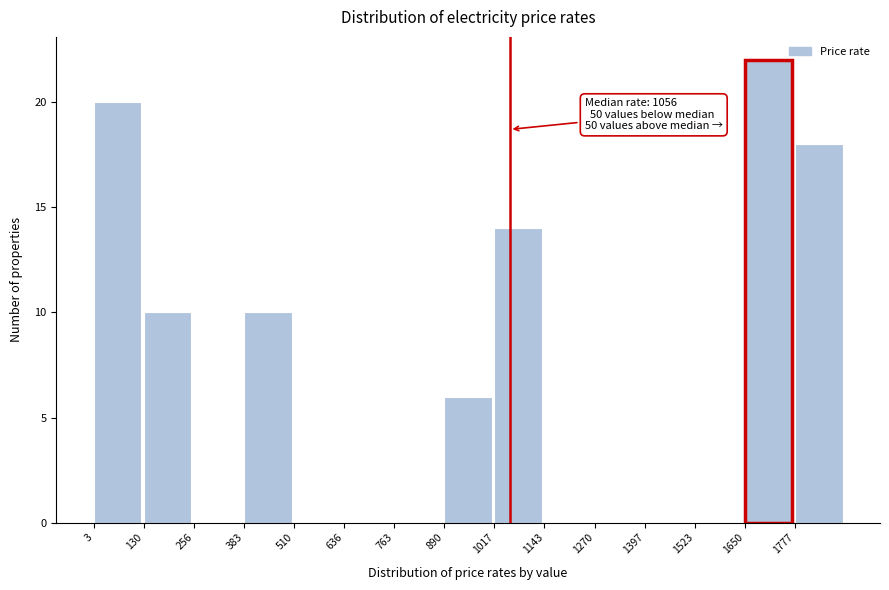

Which range on the x-axis has the tallest bar?

1660 to 1780